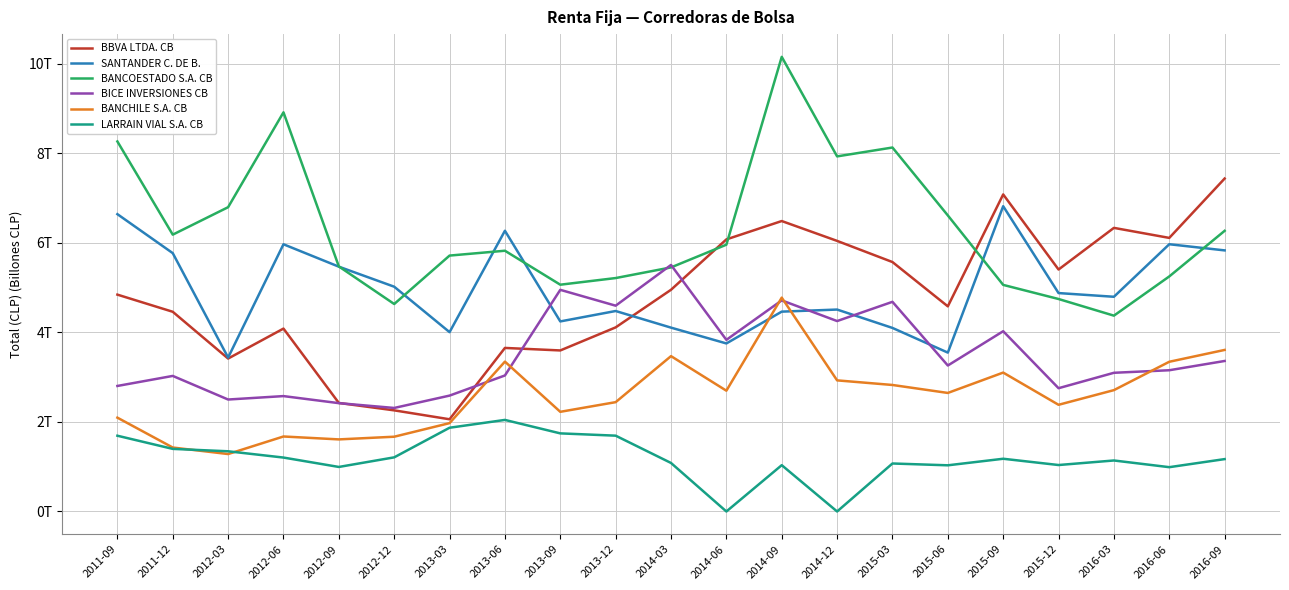

True or false: LARRAIN VIAL S.A. CB and BBVA LTDA. CB intersect in this chart.

False